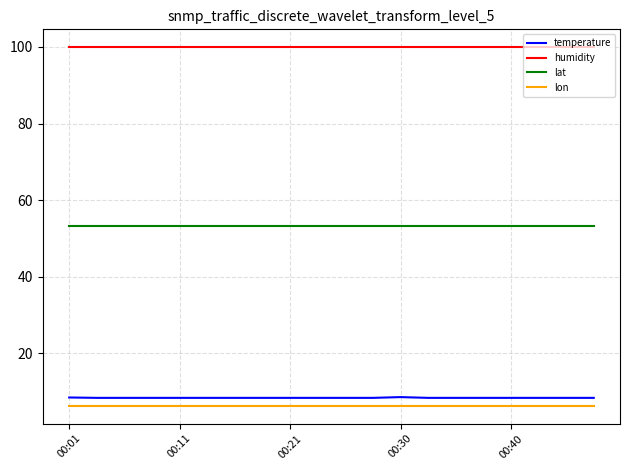

True or false: lon and lat intersect in this chart.

False